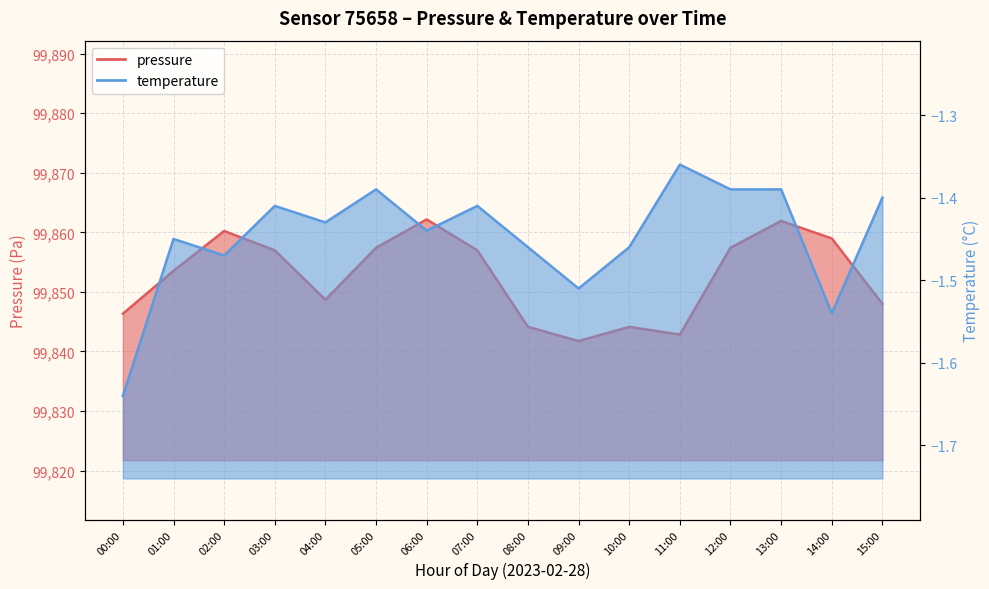

True or false: temperature and pressure cross at least once.

False